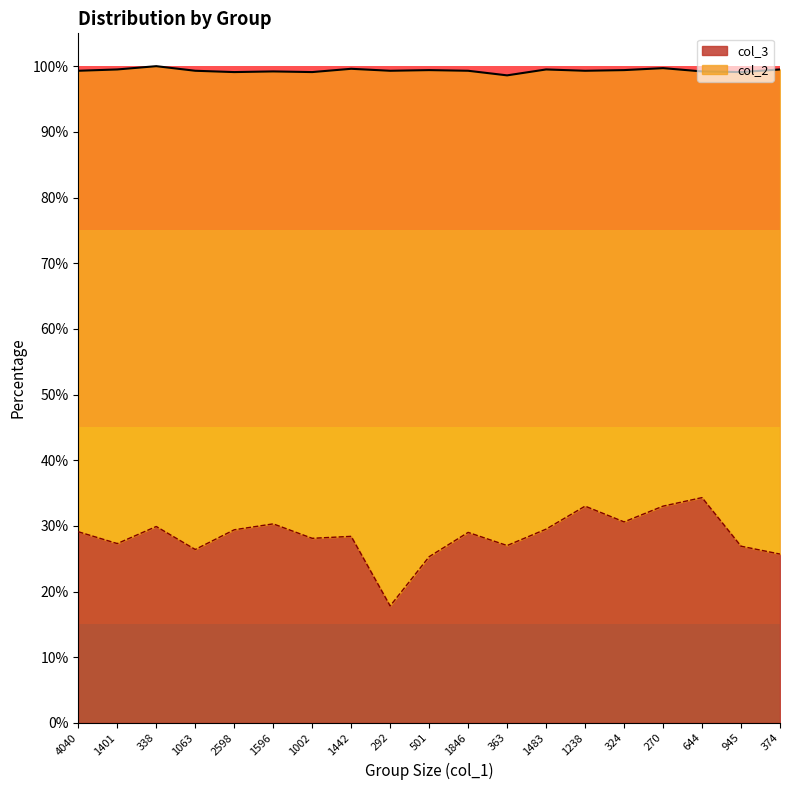

Rank the categories by value from highest to lowest.

644, 1238, 270, 324, 1596, 338, 1483, 2598, 4040, 1846, 1442, 1002, 1401, 363, 945, 1063, 374, 501, 292